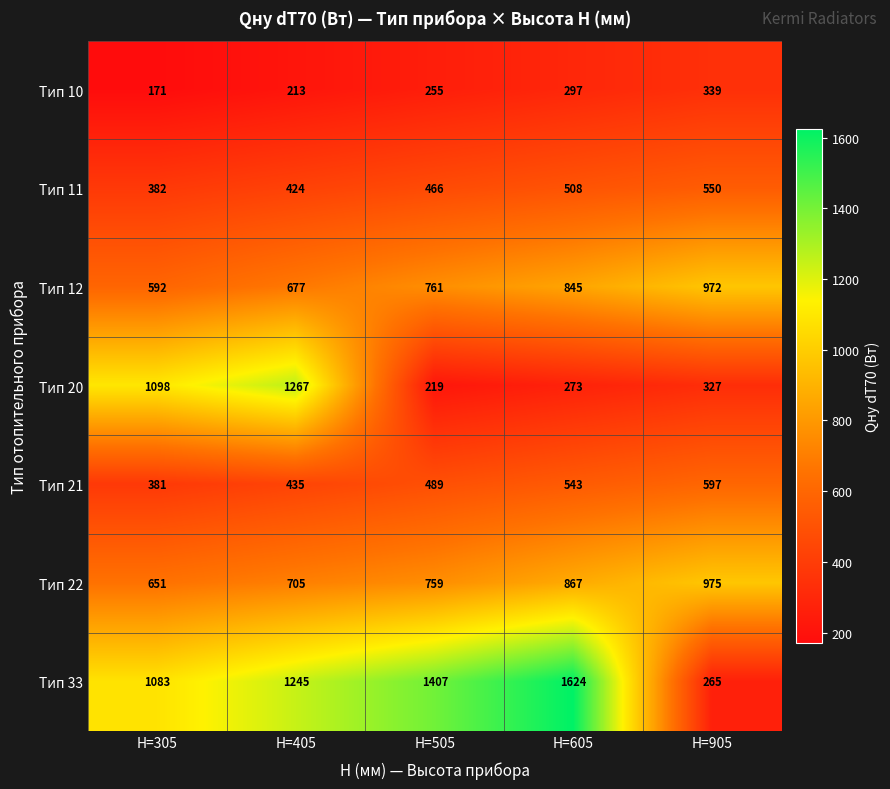

How many data points in Тип 12 are less than 761?

2